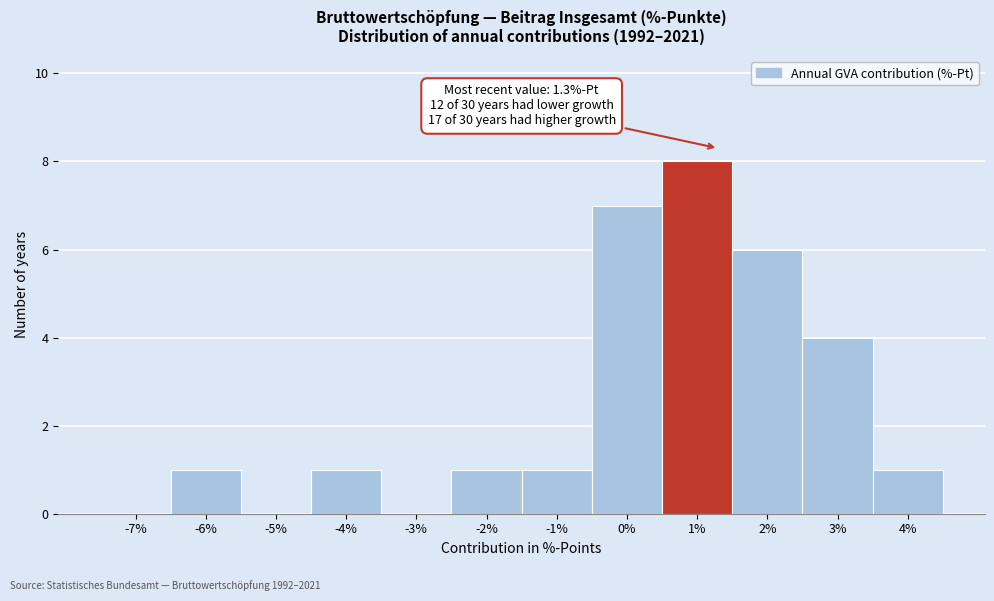

Reading right to left, extract all data points from this chart.

4%=1	3%=4	2%=6	1%=8	0%=7	-1%=1	-2%=1	-3%=0	-4%=1	-5%=0	-6%=1	-7%=0